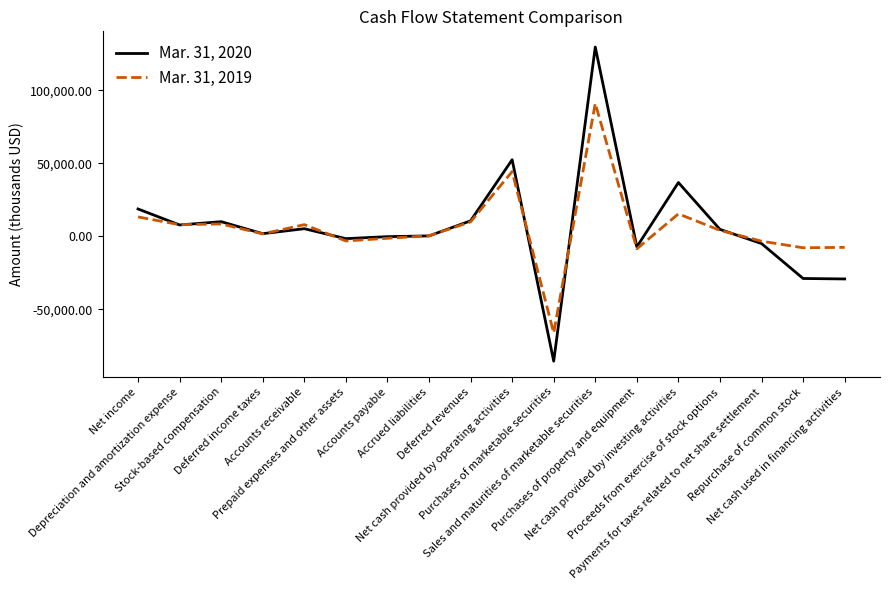

Does the chart display data point markers on the line(s)?

No